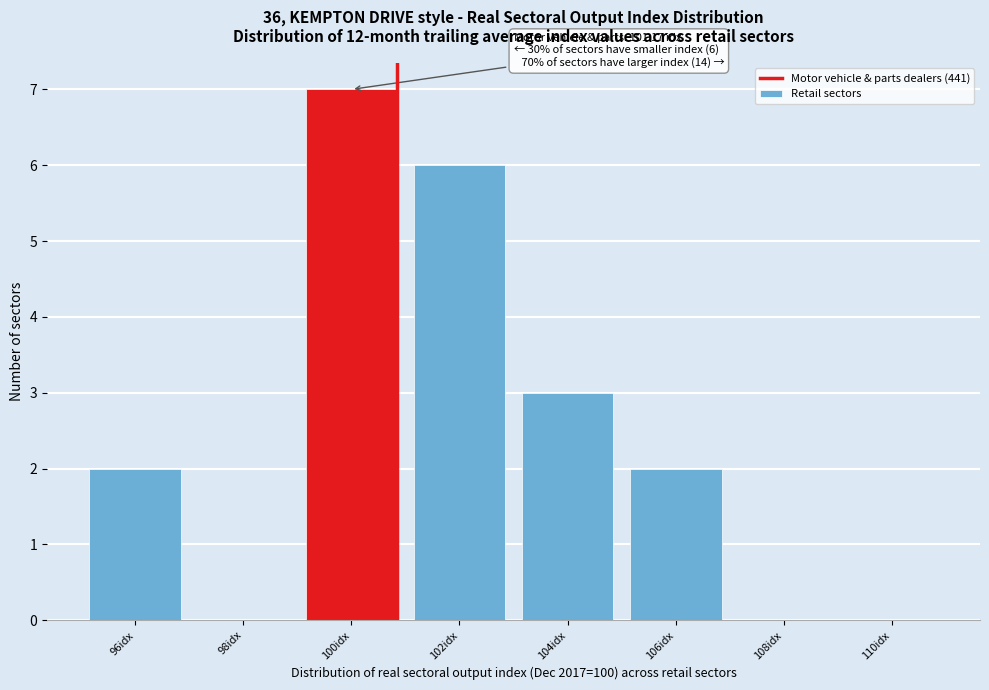

Reading left to right, transcribe all the data shown in this chart.

96idx=2	98idx=0	100idx=7	102idx=6	104idx=3	106idx=2	108idx=0	110idx=0